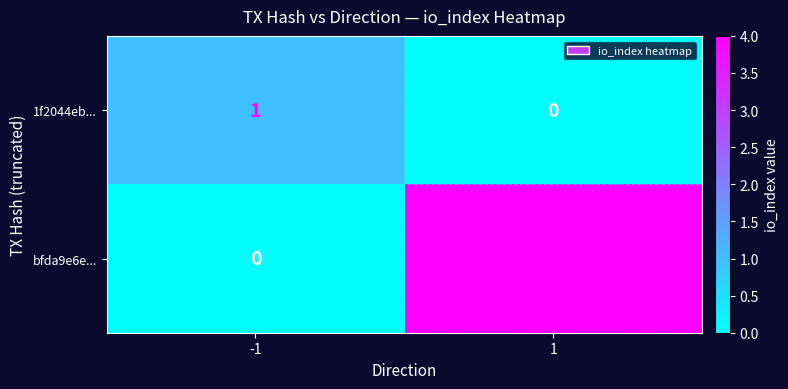

What is the sum of the bfda9e6e... values at 1 and -1?

4